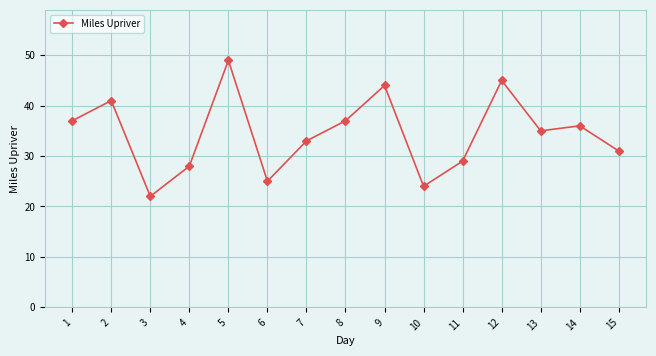

What is the greatest value displayed?

49